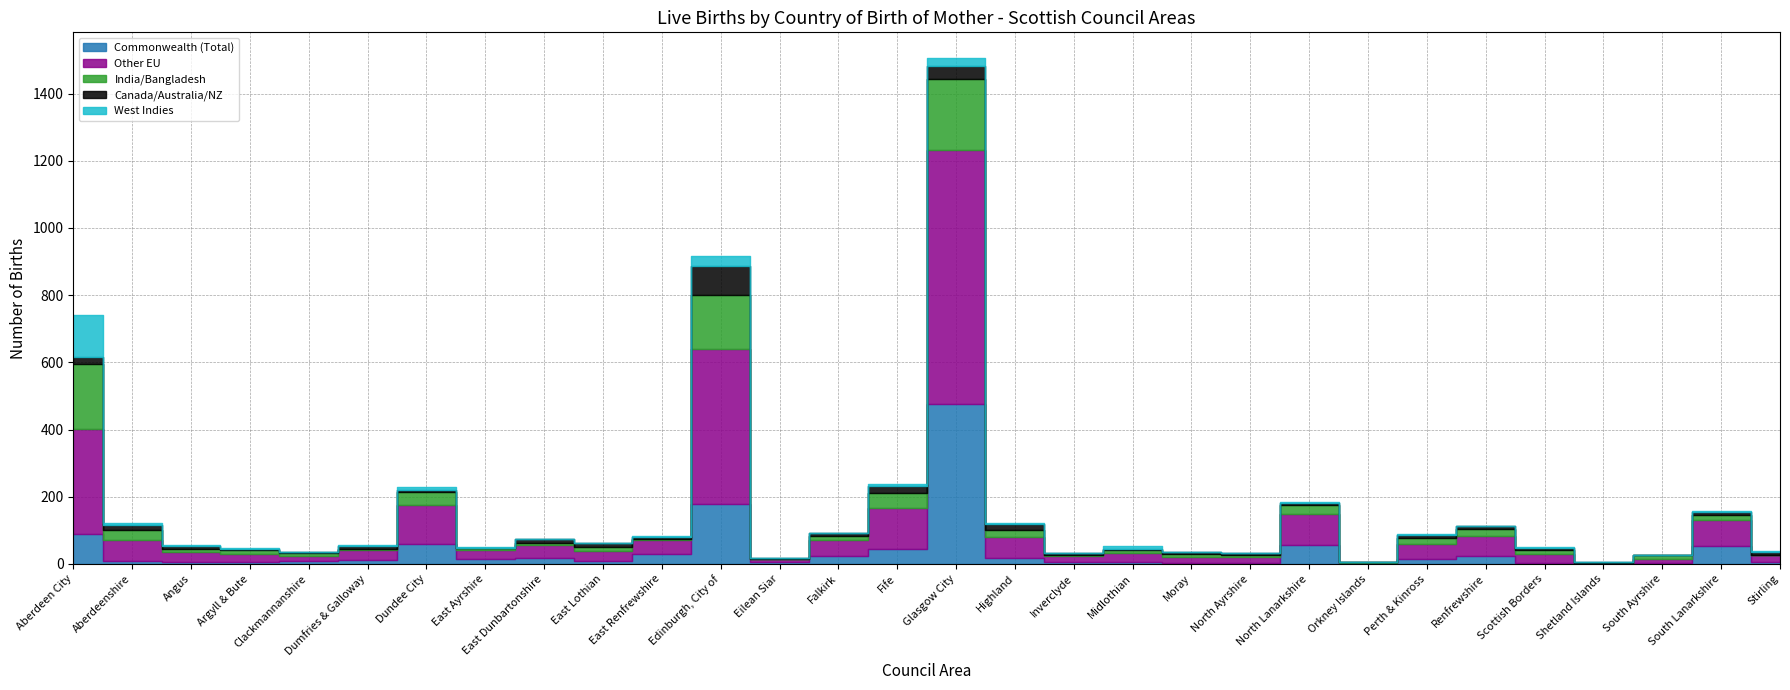

List the labels in order of Commonwealth (Total) value, largest first.

Glasgow City, Edinburgh, City of, Aberdeen City, Dundee City, North Lanarkshire, South Lanarkshire, Fife, East Renfrewshire, Falkirk, Renfrewshire, East Dunbartonshire, Highland, East Ayrshire, Perth & Kinross, Dumfries & Galloway, Aberdeenshire, Clackmannanshire, East Lothian, Angus, Argyll & Bute, Inverclyde, Midlothian, Stirling, Eilean Siar, Moray, Scottish Borders, North Ayrshire, South Ayrshire, Orkney Islands, Shetland Islands